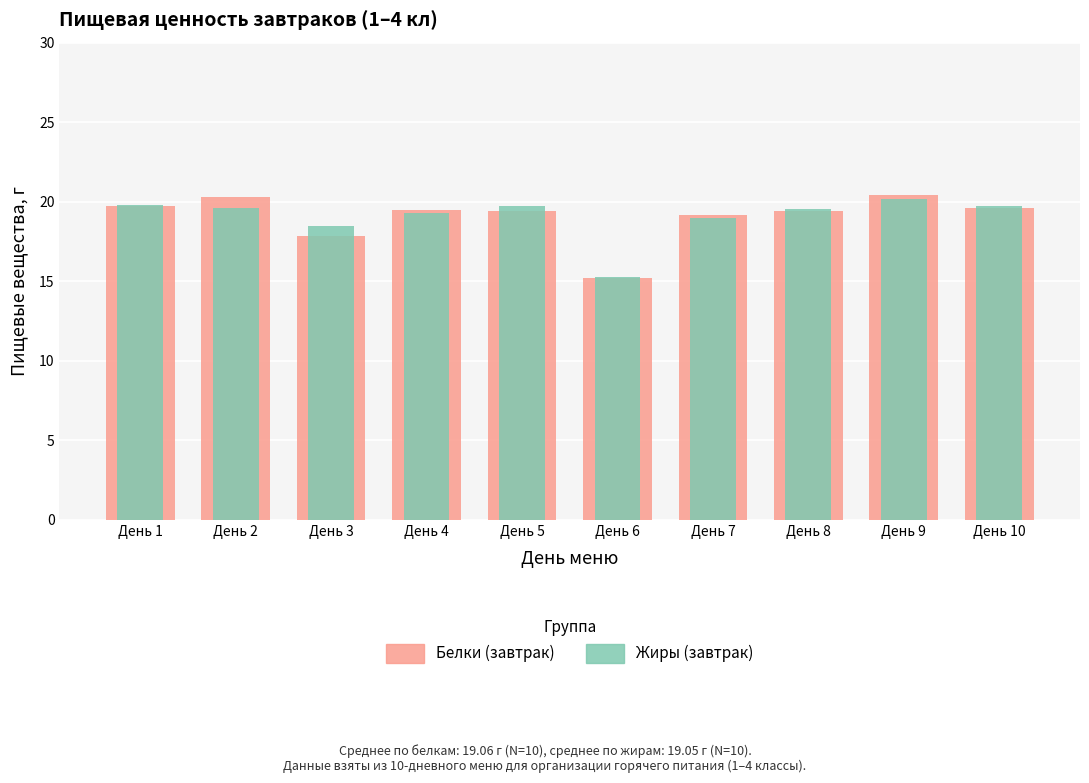

What is the difference between the second highest and minimum values in the Белки (завтрак) series?

5.1